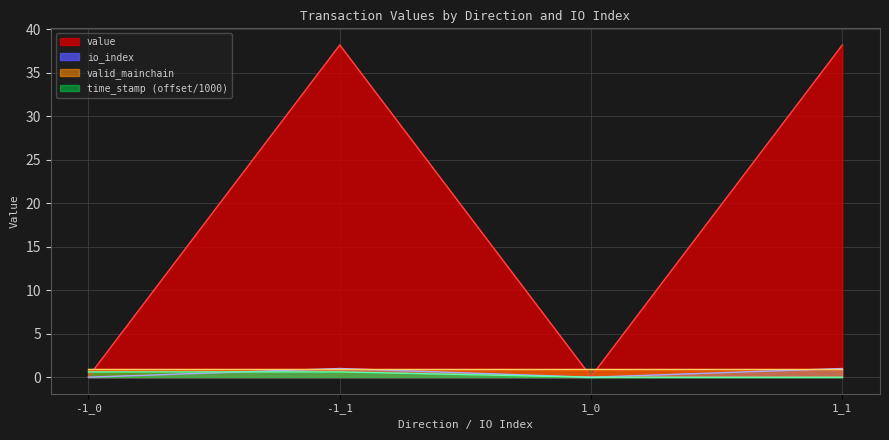

Which category has the highest value in the value series?

-1_1